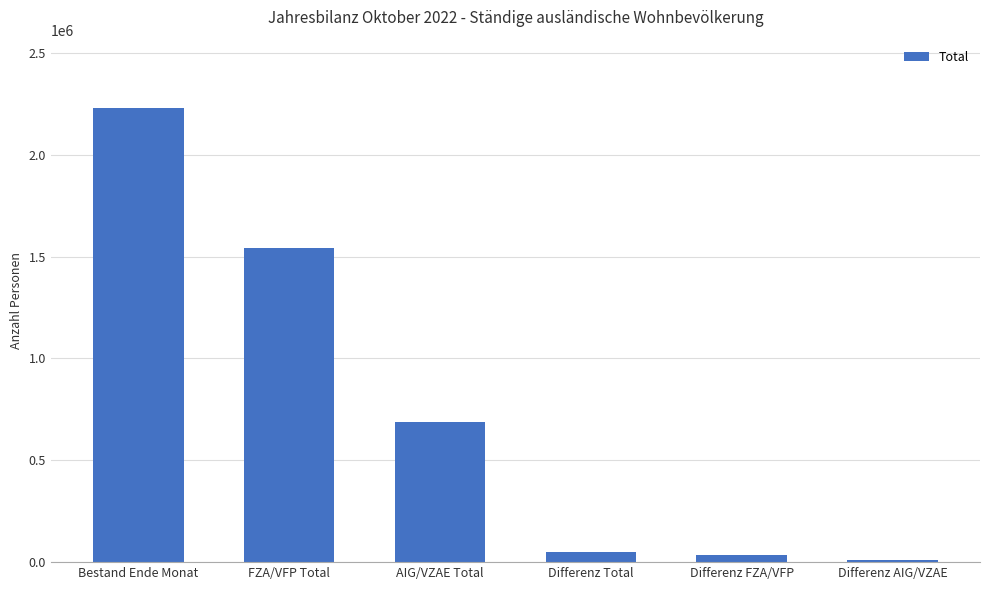

The value at Bestand Ende Monat is 2230545. True or false?

True